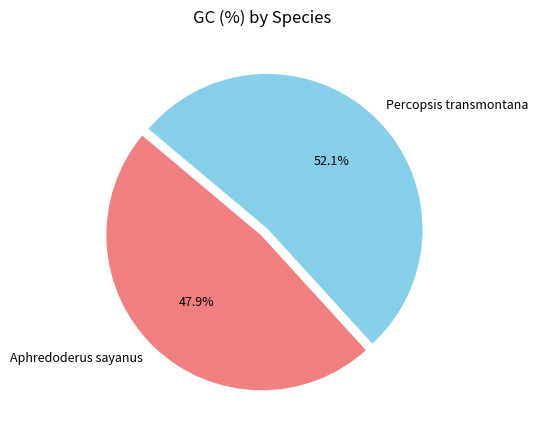

What is the smallest slice in the pie chart?

Aphredoderus sayanus